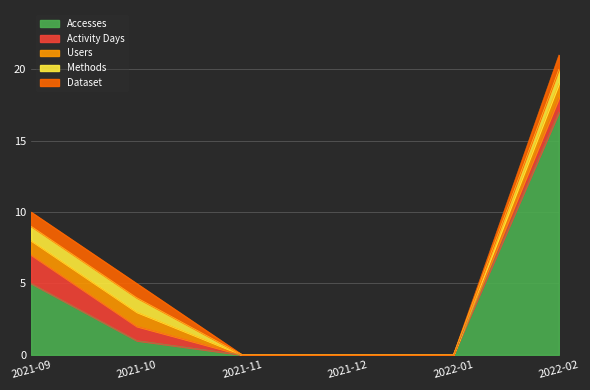

Count the Dataset values in the range 0 to 1.

6